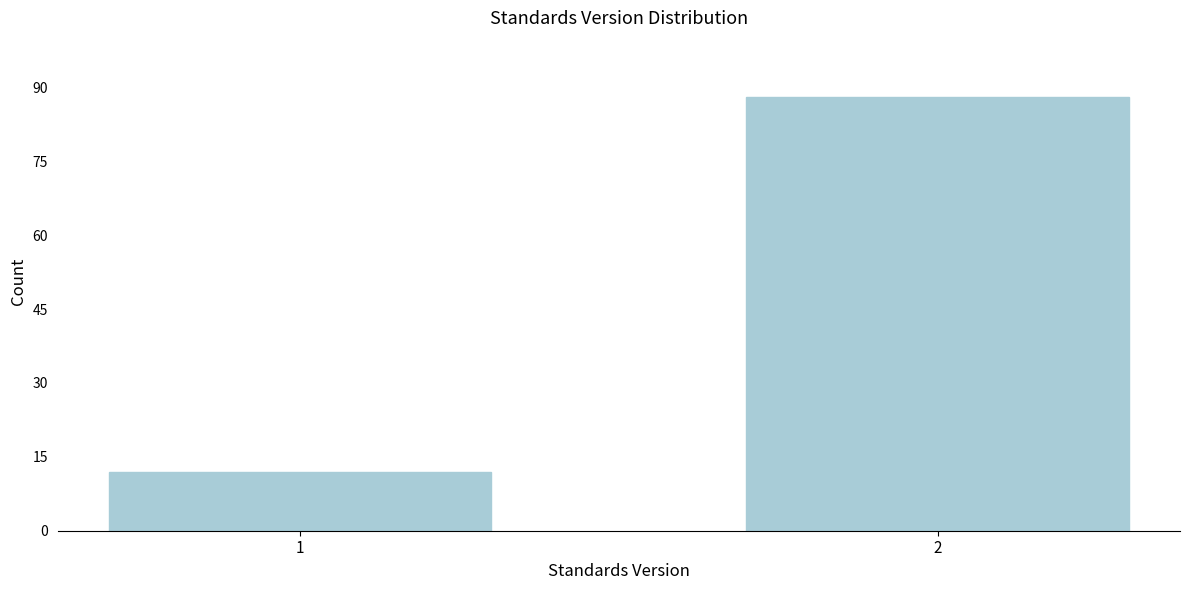

Reading left to right, list all the values displayed in this chart.

1=12	2=88